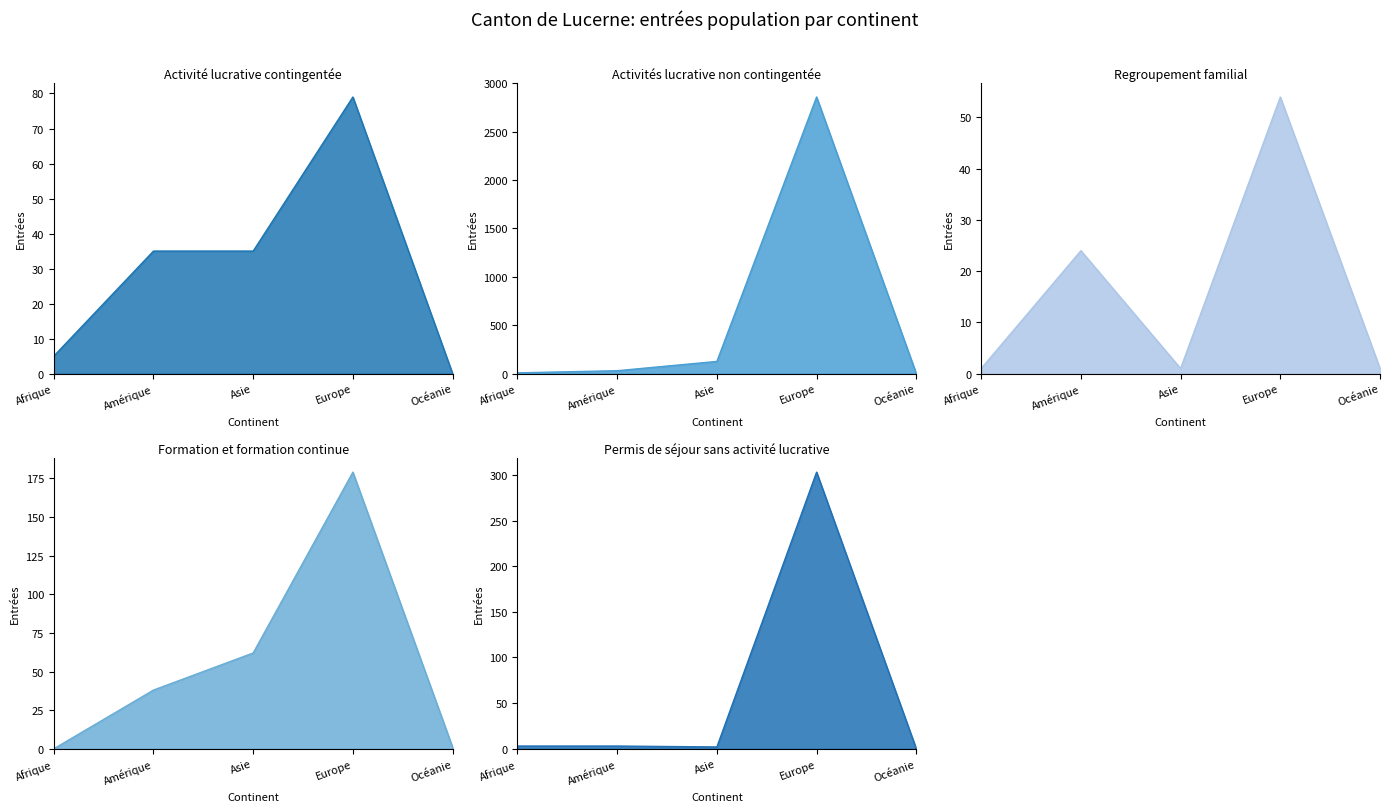

Which has a higher value, Europe or Afrique?

Europe